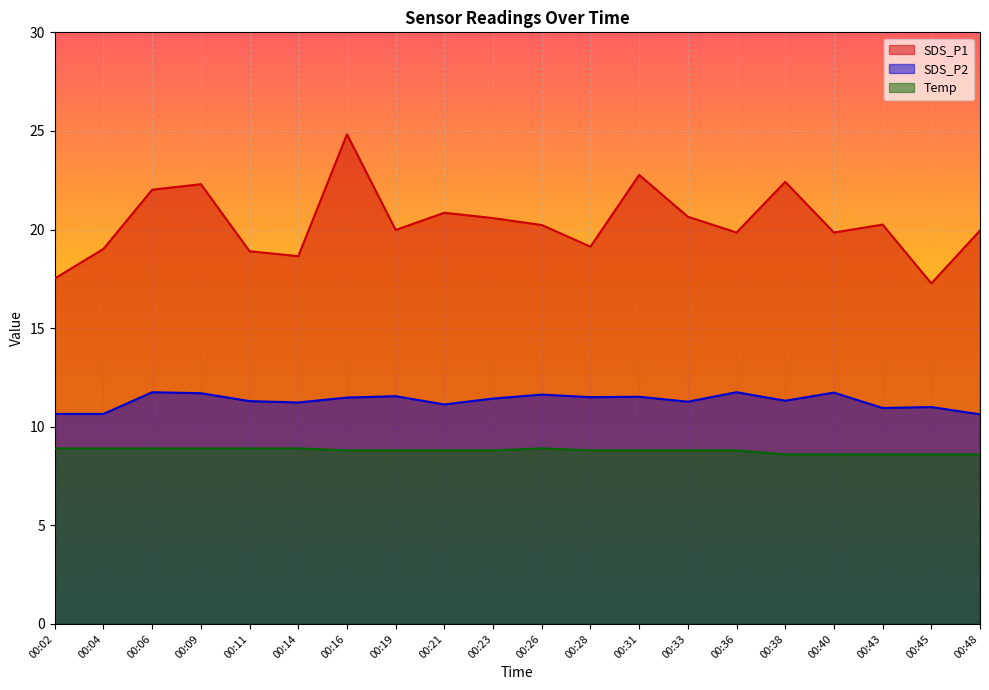

What is the difference between the highest and lowest values at 00:31?

14.0